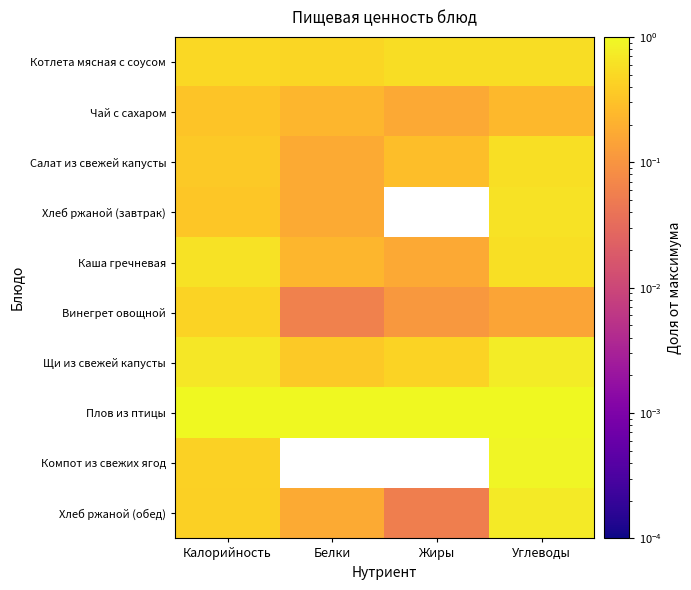

Which series has the largest total across all categories?

Плов из птицы